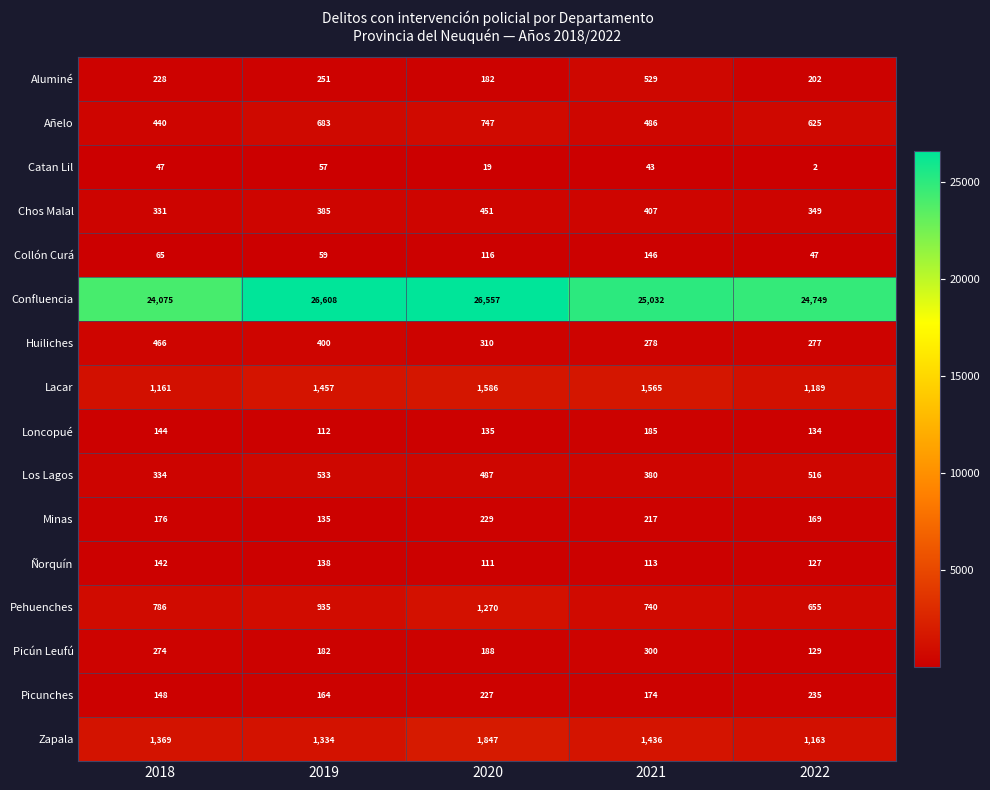

What is the difference between the maximum and minimum values in the Aluminé series?

347